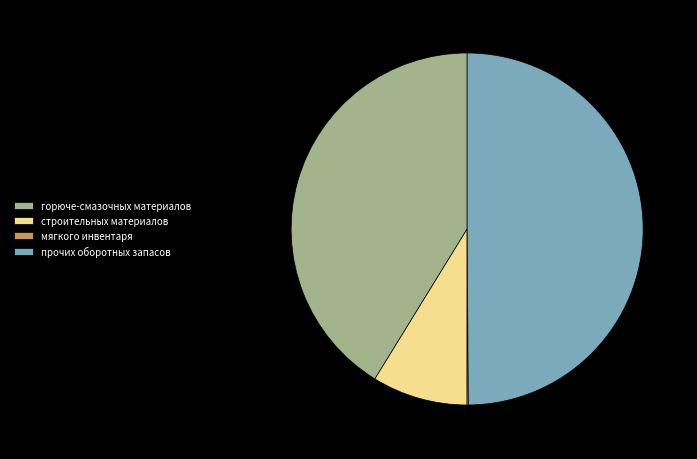

Between прочих оборотных запасов and горюче-смазочных материалов, which is larger?

прочих оборотных запасов